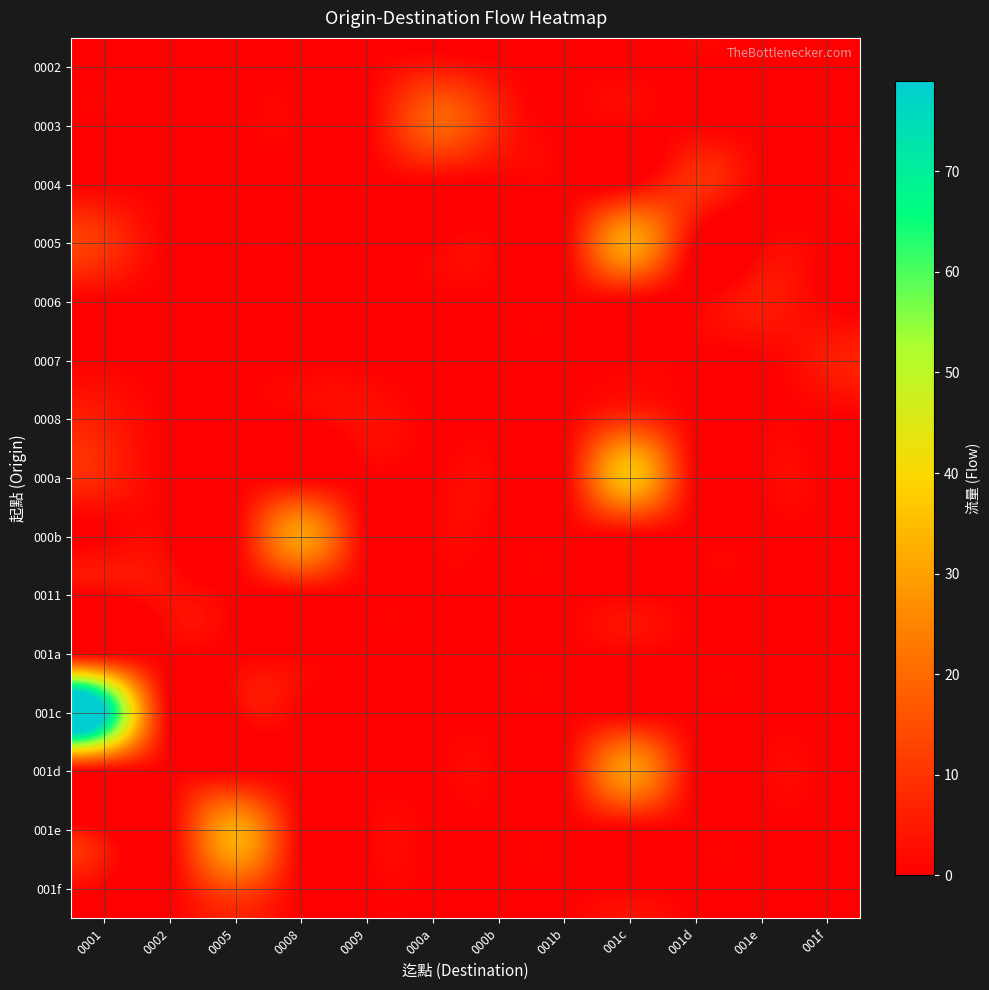

What is the maximum value shown in the chart?

79